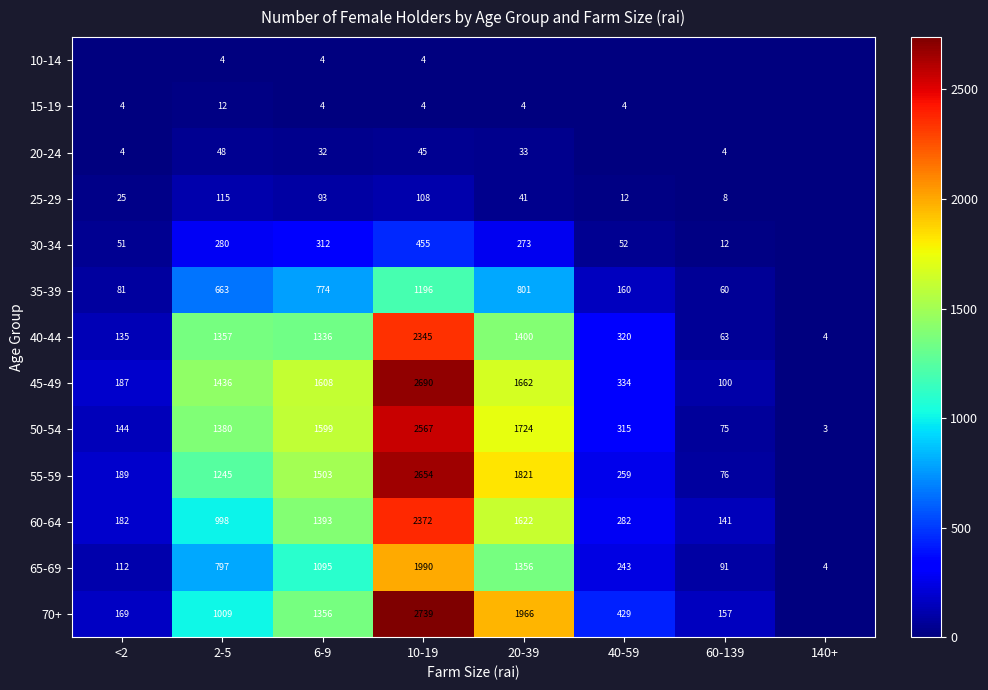

What is the difference between the 50-54 values at 40-59 and 140+?

312